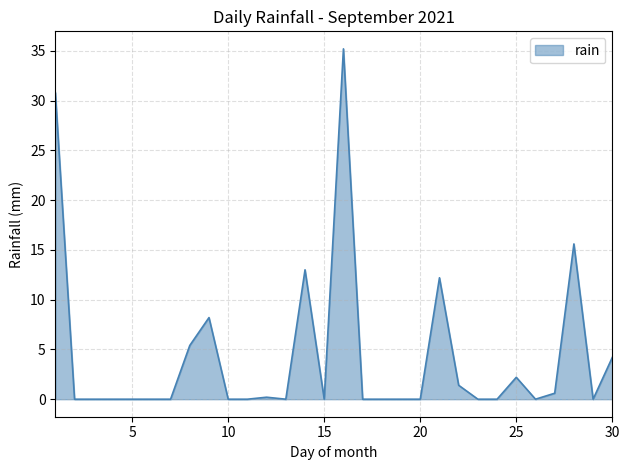

How many lines are shown in the chart?

1